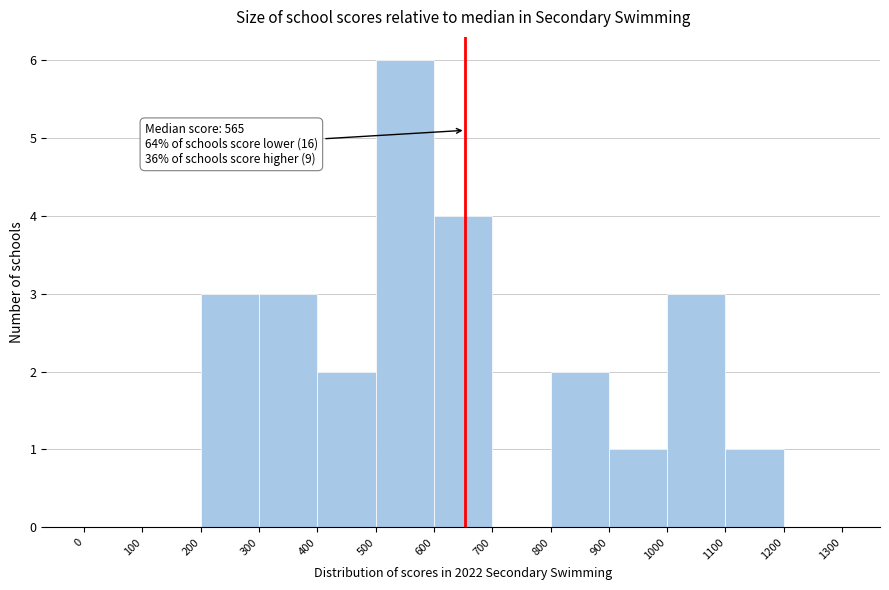

Over which range of the x-axis is the bar tallest?

500 to 600